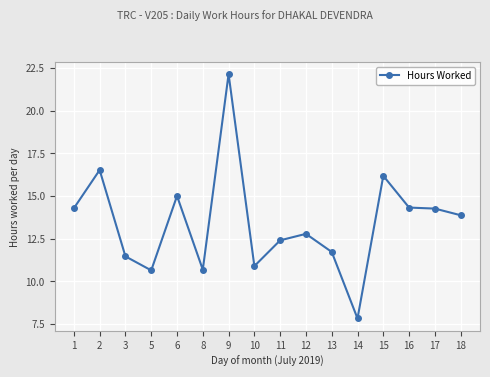

Where is the first local maximum?

2